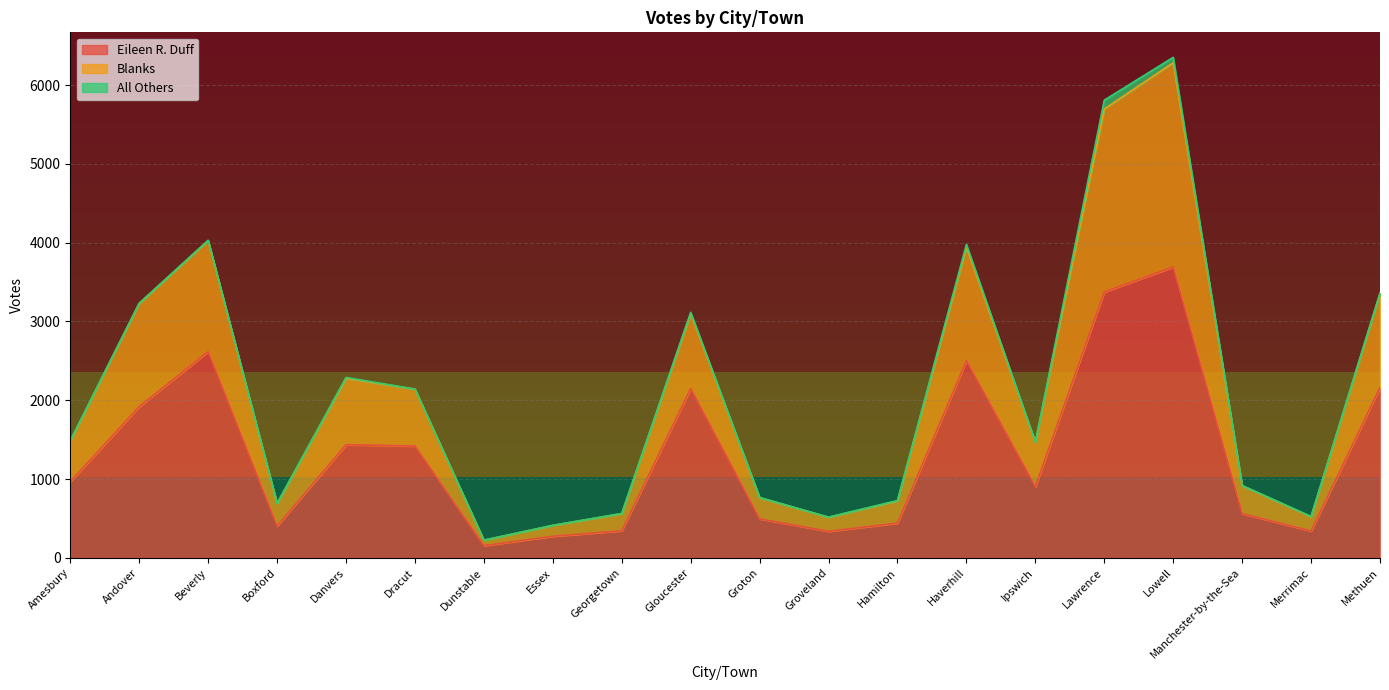

What are all the series names shown in the legend?

Eileen R. Duff, Blanks, All Others